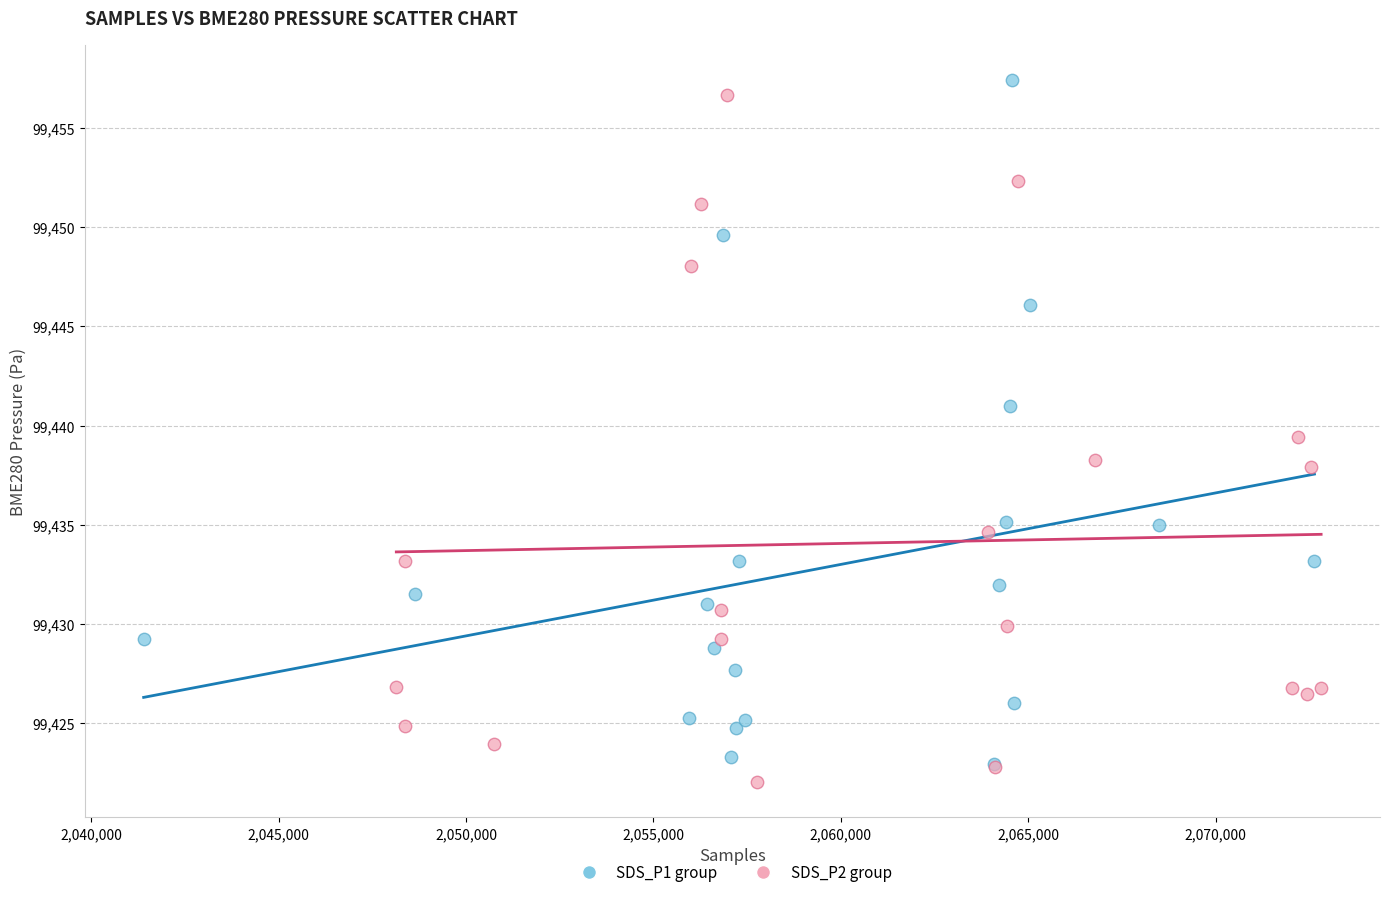

Which series contains the lowest Y value?

SDS_P2 group